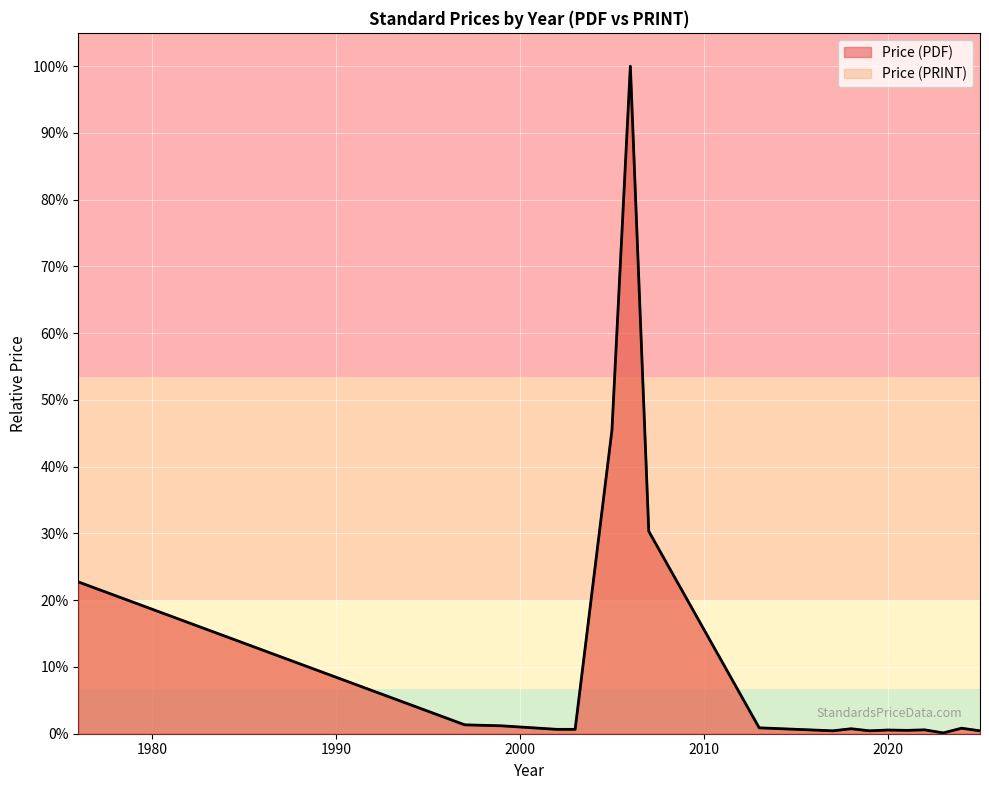

What is the difference between the Price (PRINT) values at 2006 and 2025?

7935.0